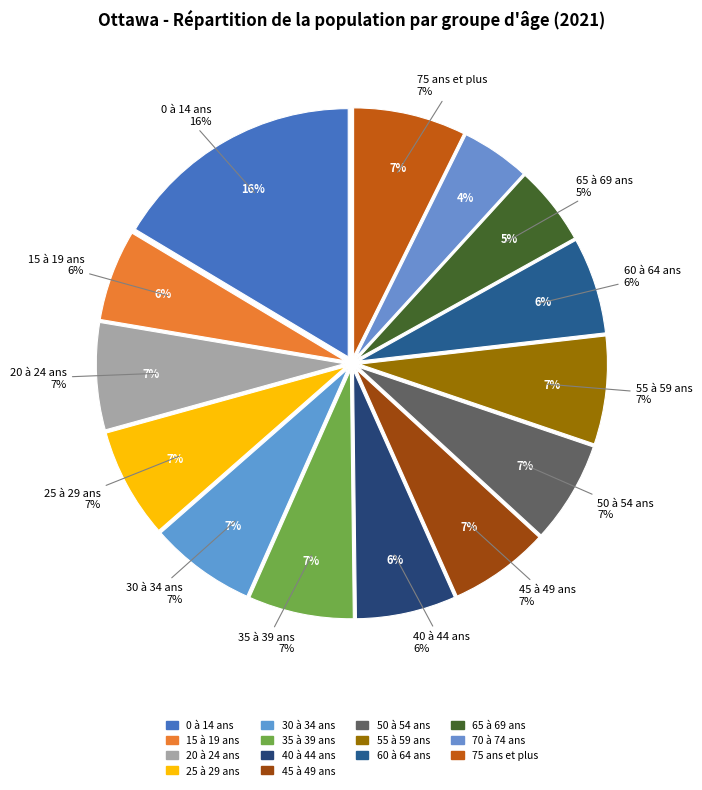

To the nearest percent, what percentage of the pie is 50 à 54 ans?

7%